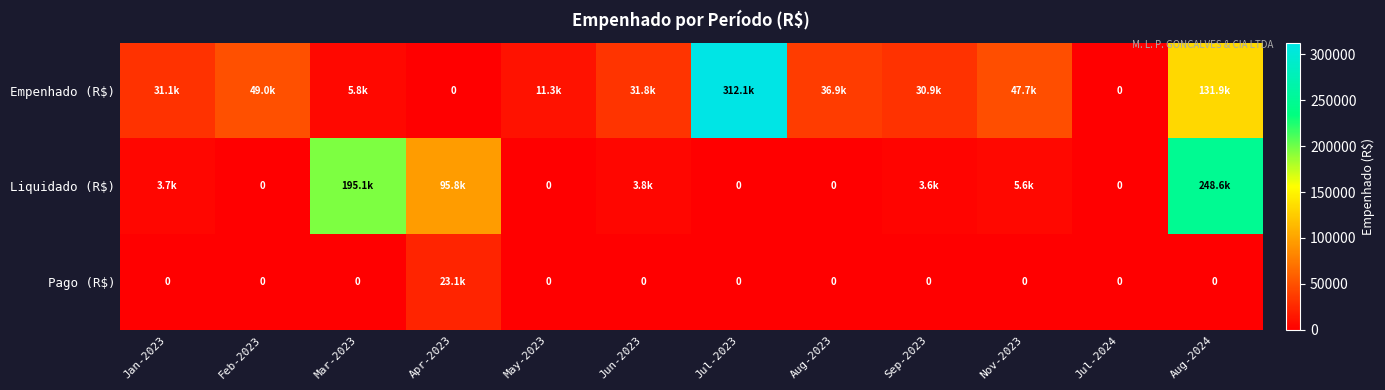

What is the difference between the maximum and second lowest values in the Pago (R$) series?

23073.1